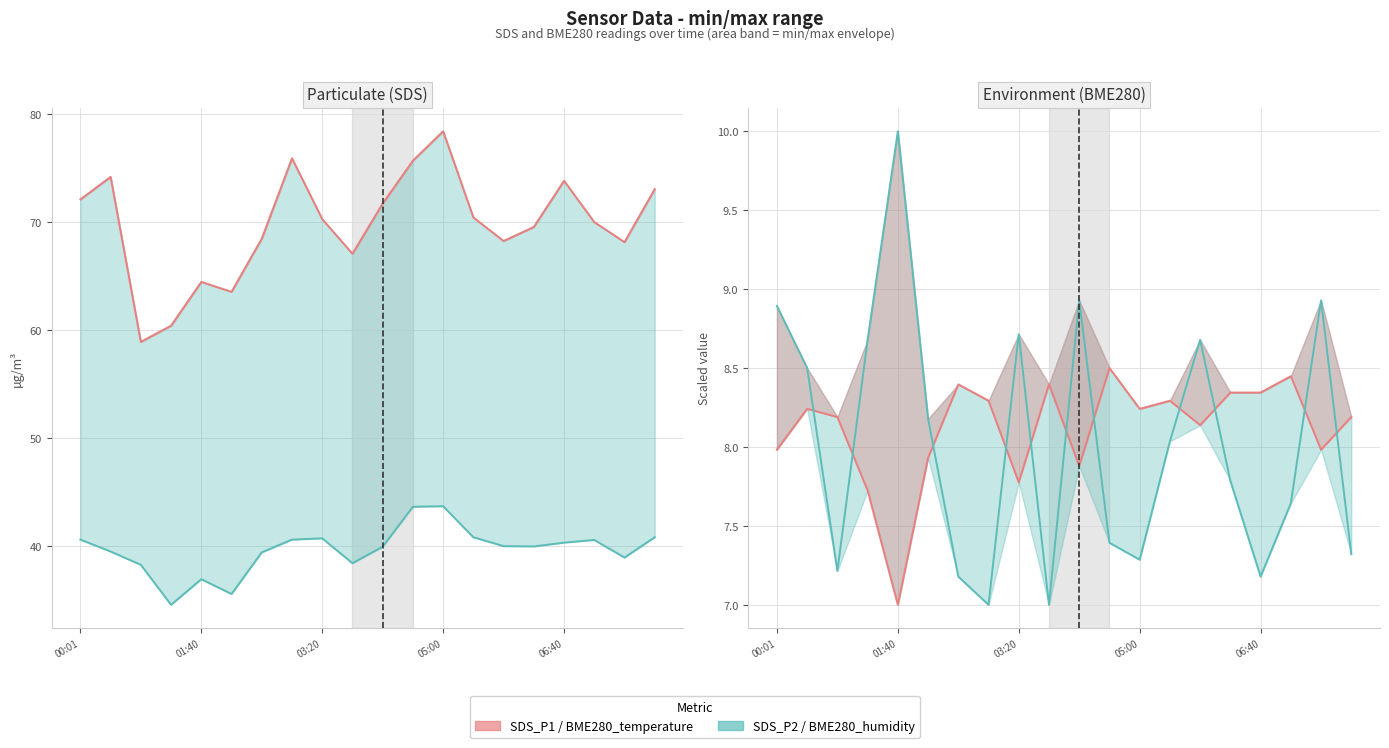

What is the value of the SDS_P1 point at the 7th from the left?

68.5